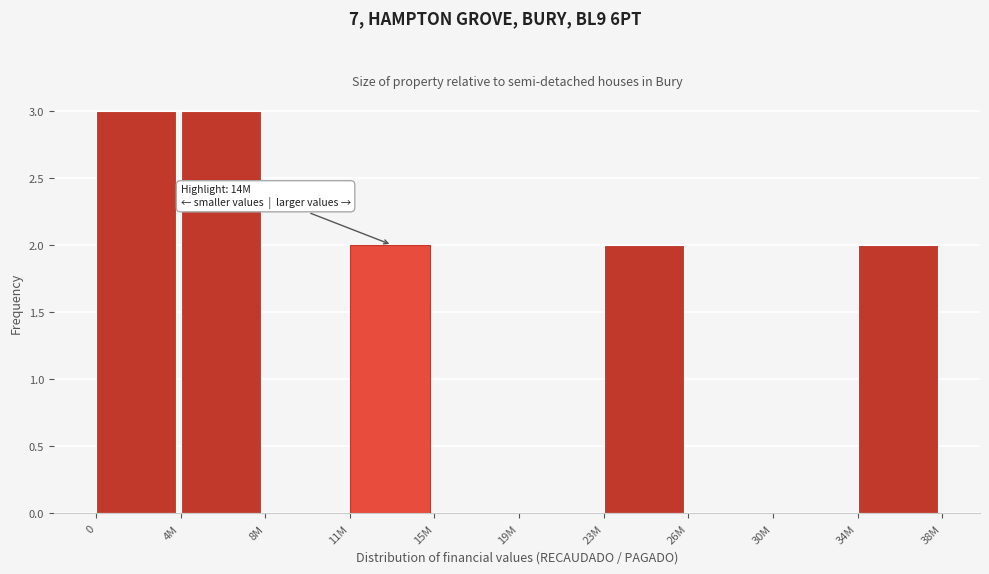

Reading left to right, what are all the values shown in this chart?

0=3	4M=3	8M=0	11M=2	15M=0	19M=0	23M=2	26M=0	30M=0	34M=2